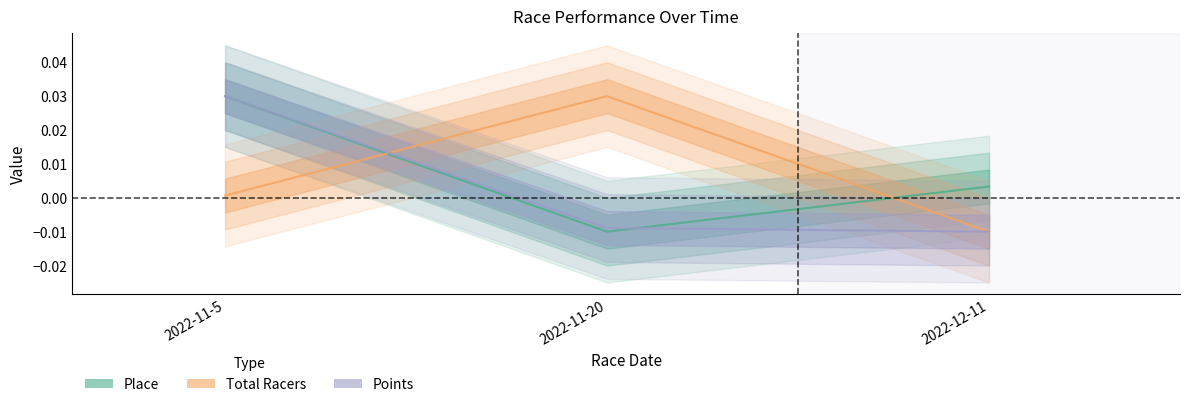

At which label does Points reach its minimum?

2022-12-11